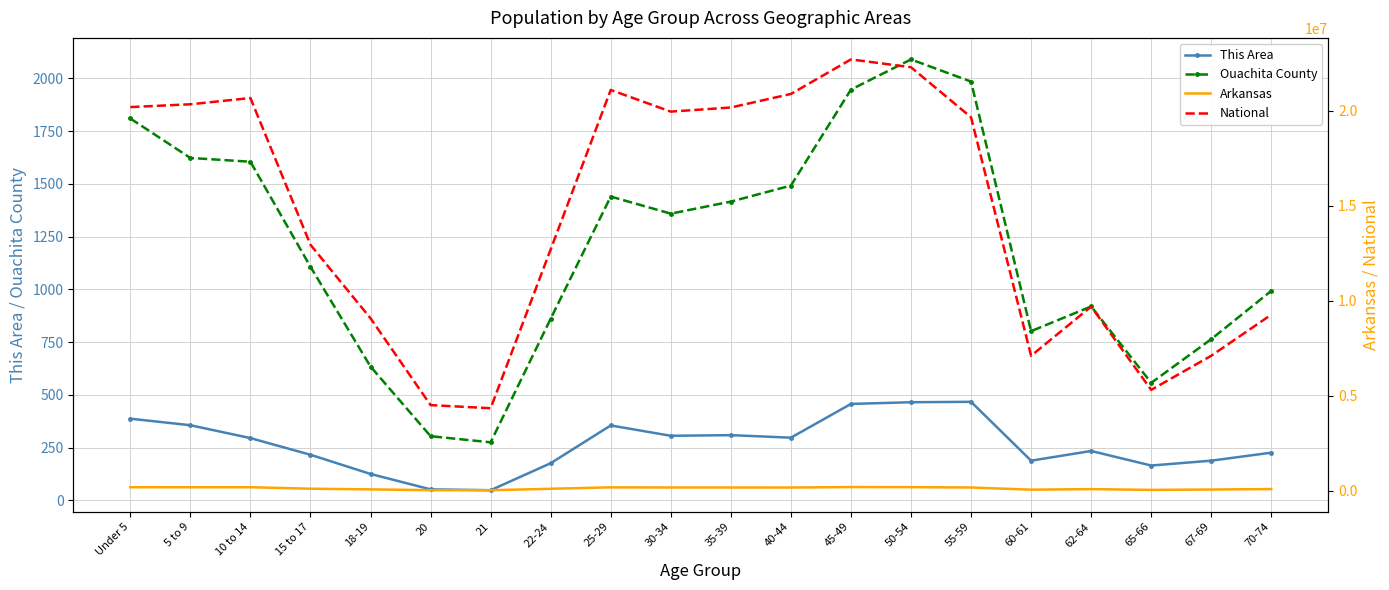

The Ouachita County series shows 3204 at 50-54. True or false?

False